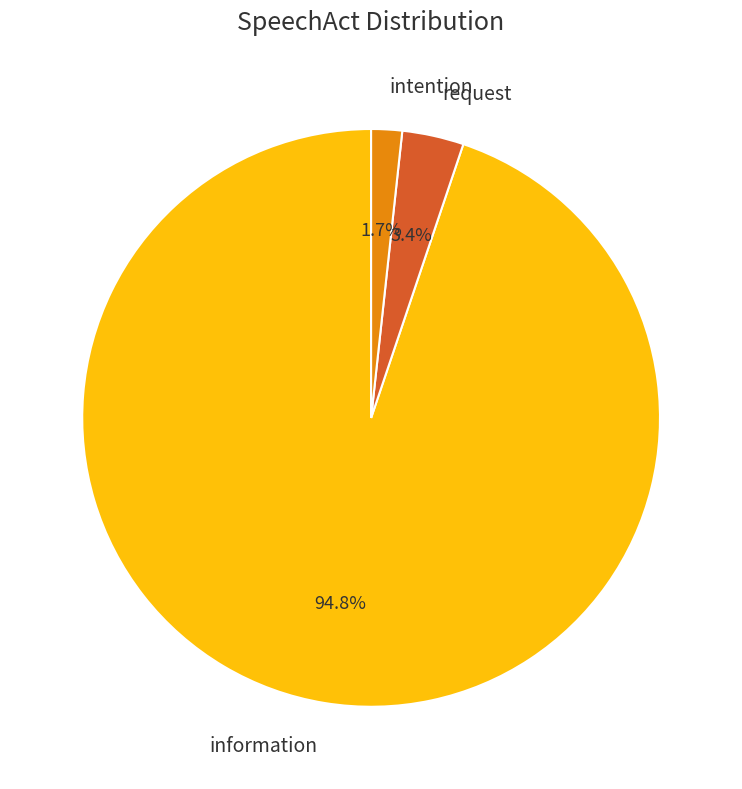

To the nearest percent, what portion does request represent?

3%